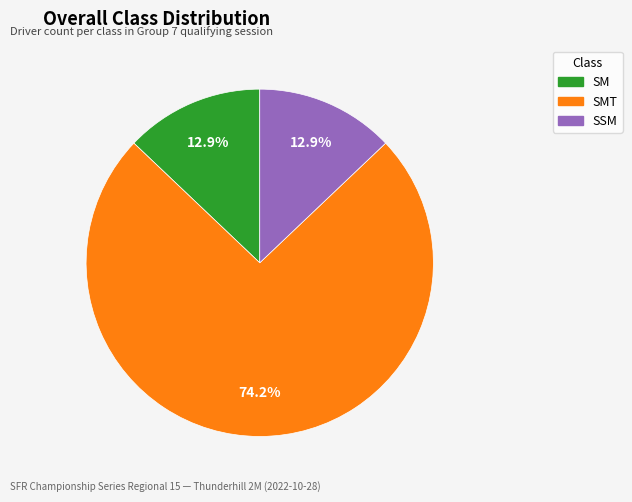

To the nearest percent, what percentage of the pie is SM?

13%